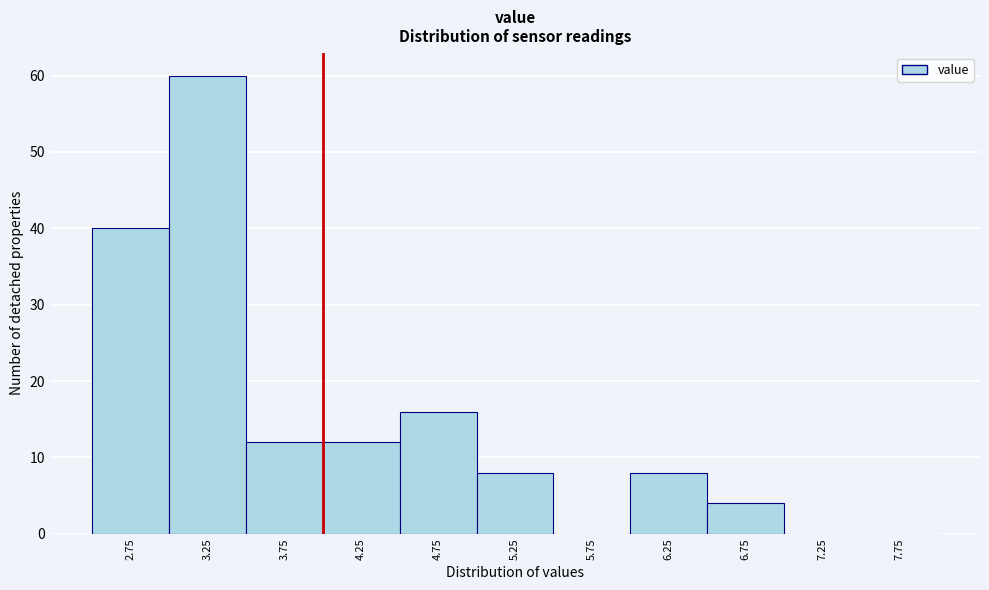

What is the height of the bar covering 5.0 to 5.5 on the x-axis? The values are not printed on the chart, so give them approximately, as read against the axis.

8